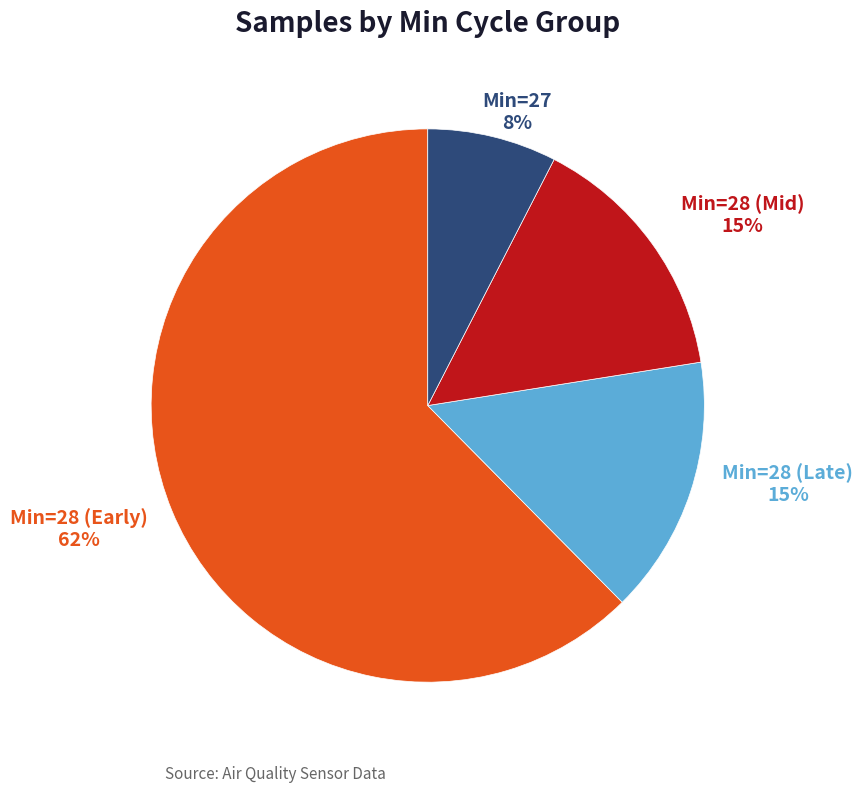

Is it true that Min=28 (Early) is 49% of the pie?

False